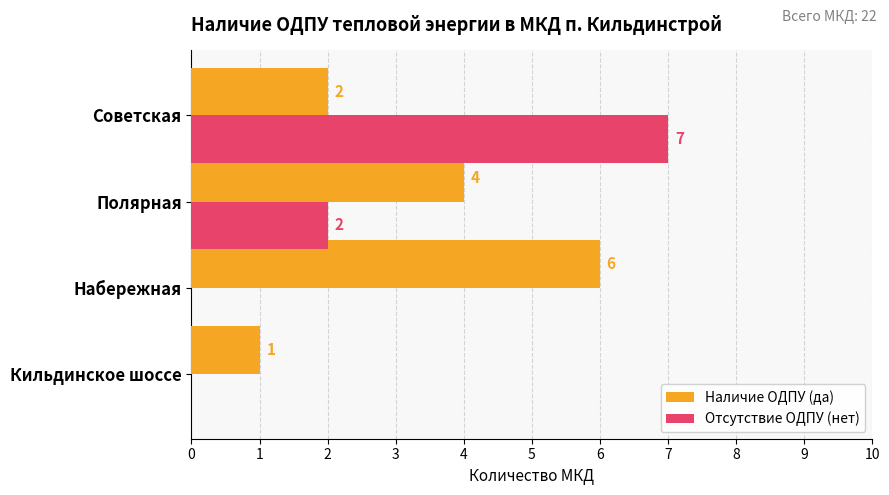

Between Кильдинское шоссе and Полярная, which series saw the biggest shift?

Наличие ОДПУ (да)